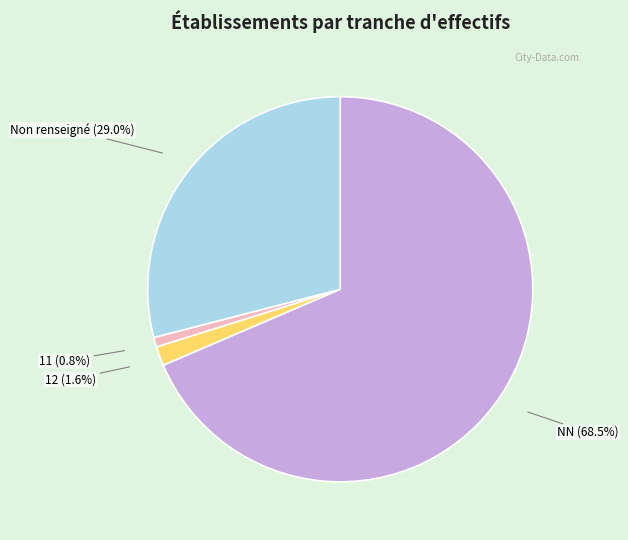

Approximately how many times larger is the value at 12 compared to 11?

2.0